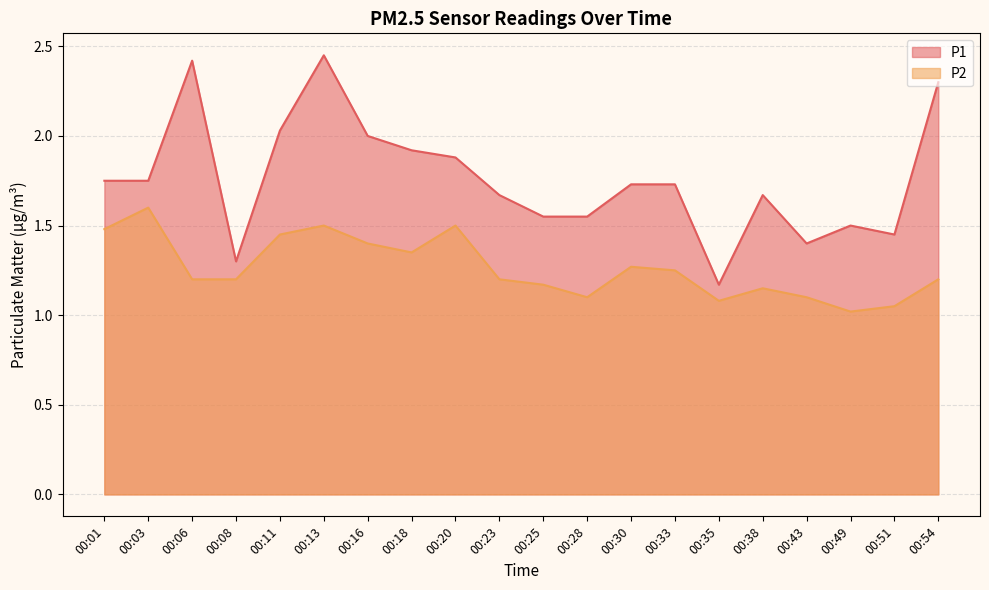

What is the sum of all P2 values?

25.3